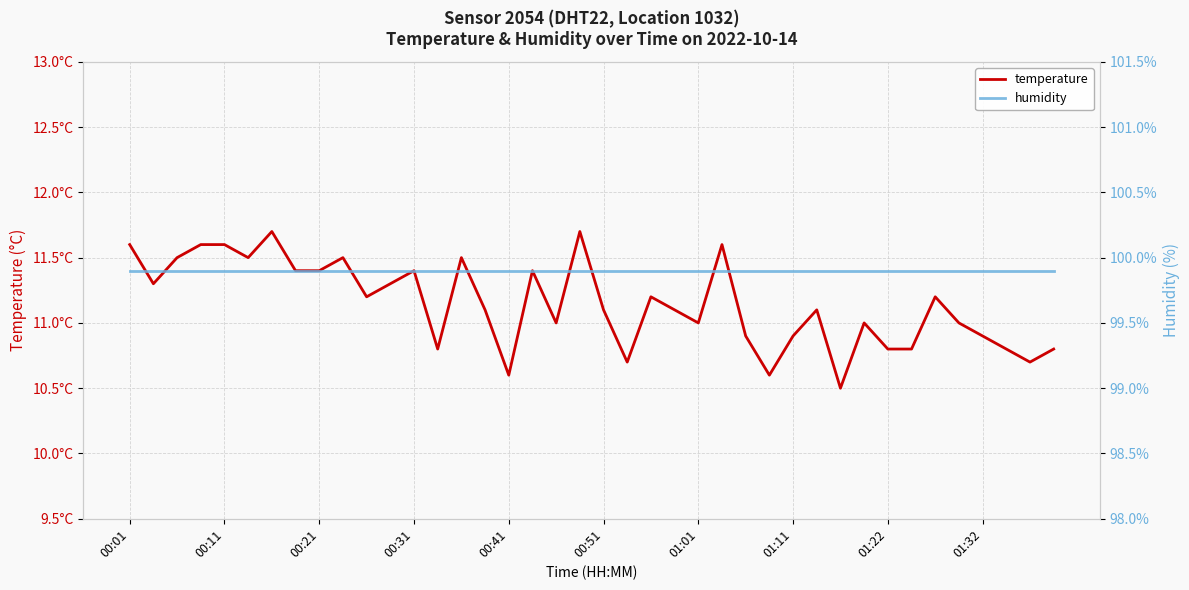

In temperature, how many points are higher than both neighbors (excluding endpoints)?

11